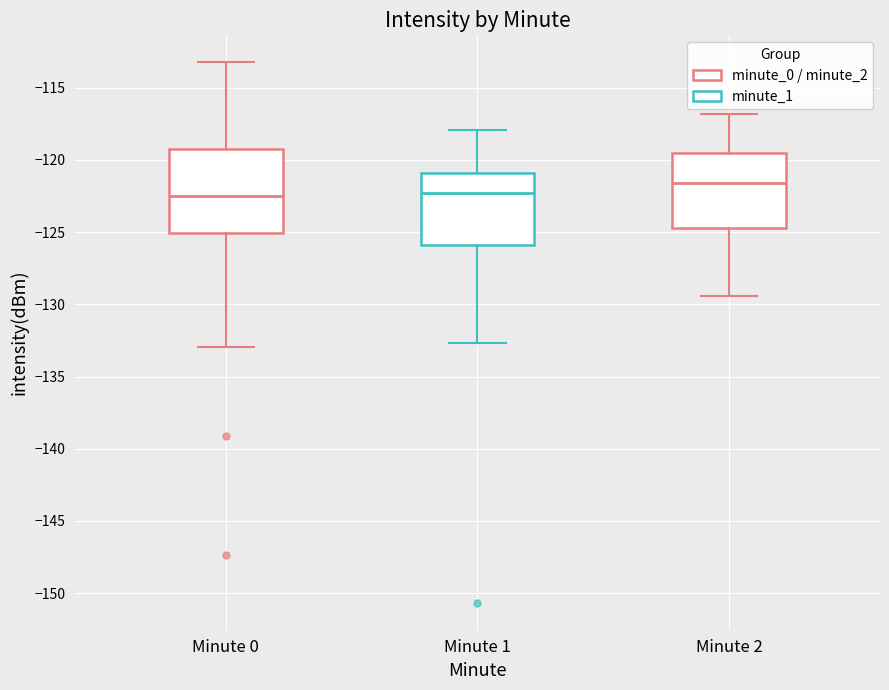

Reading left to right, transcribe this box plot: for each box, give where its median line is, the range the box spans, and where its two whiskers end, as read against the y-axis. The values are not printed on the chart, so give them approximately, as read against the axis.

Minute 0: median -122.5, box -125.0 to -119.5, whiskers -133.0 to -113.0
Minute 1: median -122.5, box -126.0 to -121.0, whiskers -132.5 to -118.0
Minute 2: median -121.5, box -124.5 to -119.5, whiskers -129.5 to -117.0